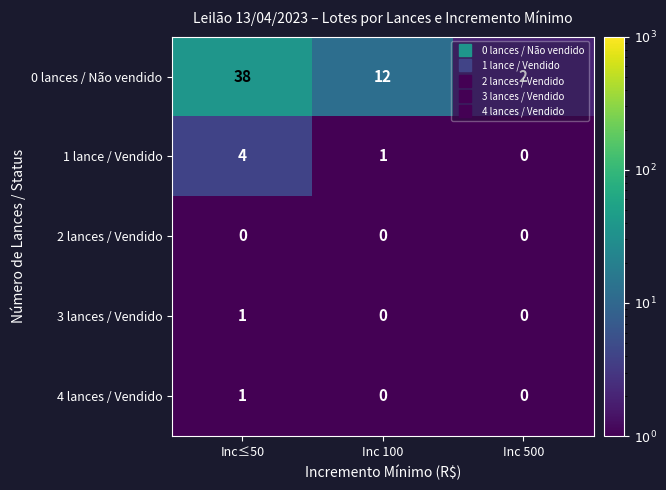

Between Inc 100 and Inc 500, which series saw the biggest shift?

0 lances / Não vendido